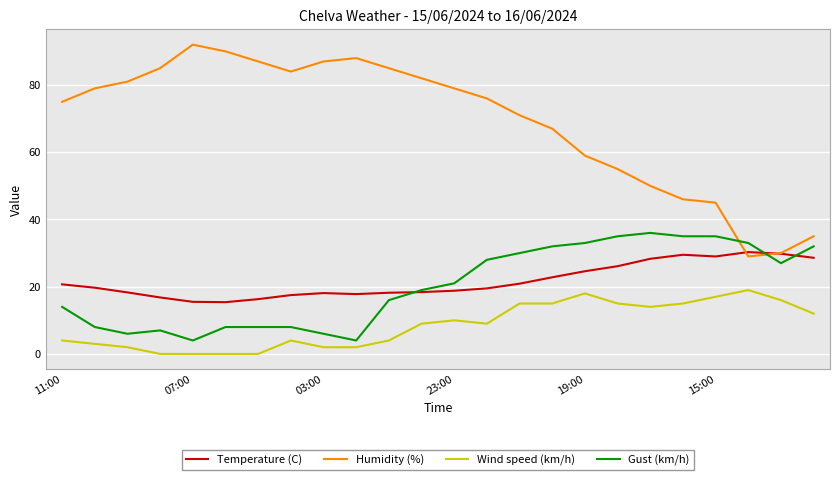

What is the minimum value for Temperature (C)?

15.4